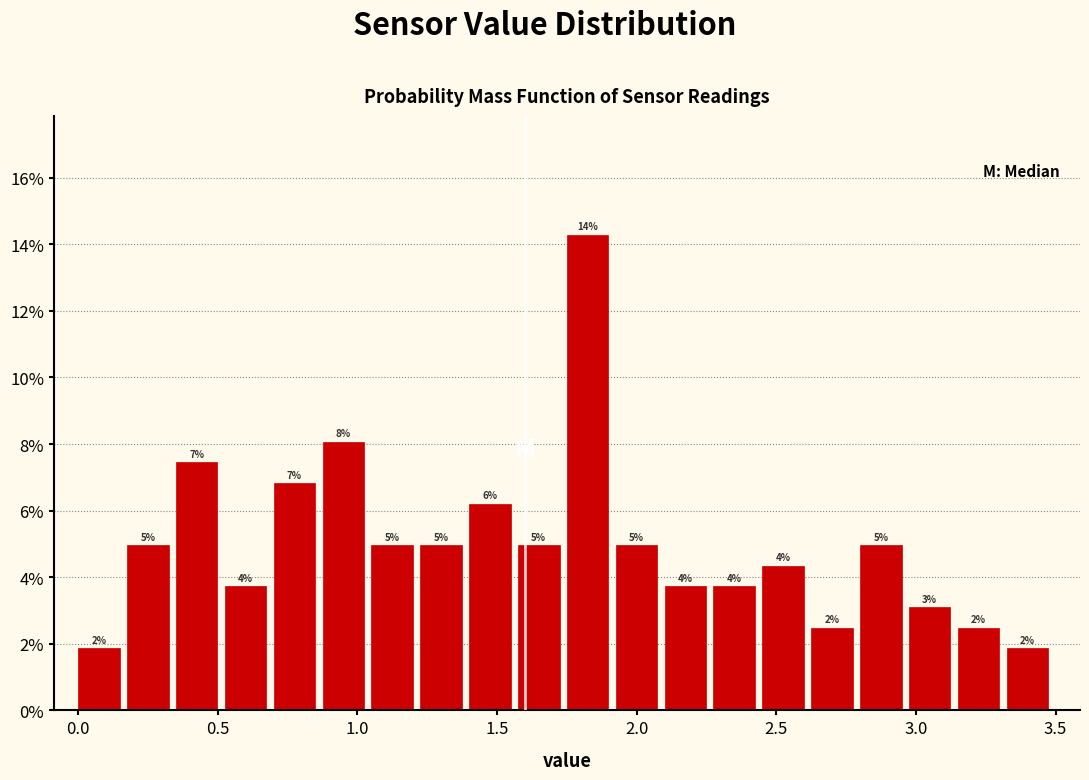

Around what value on the x-axis is the tallest bar? Give the approximate position of its centre, as read against the axis.

1.80